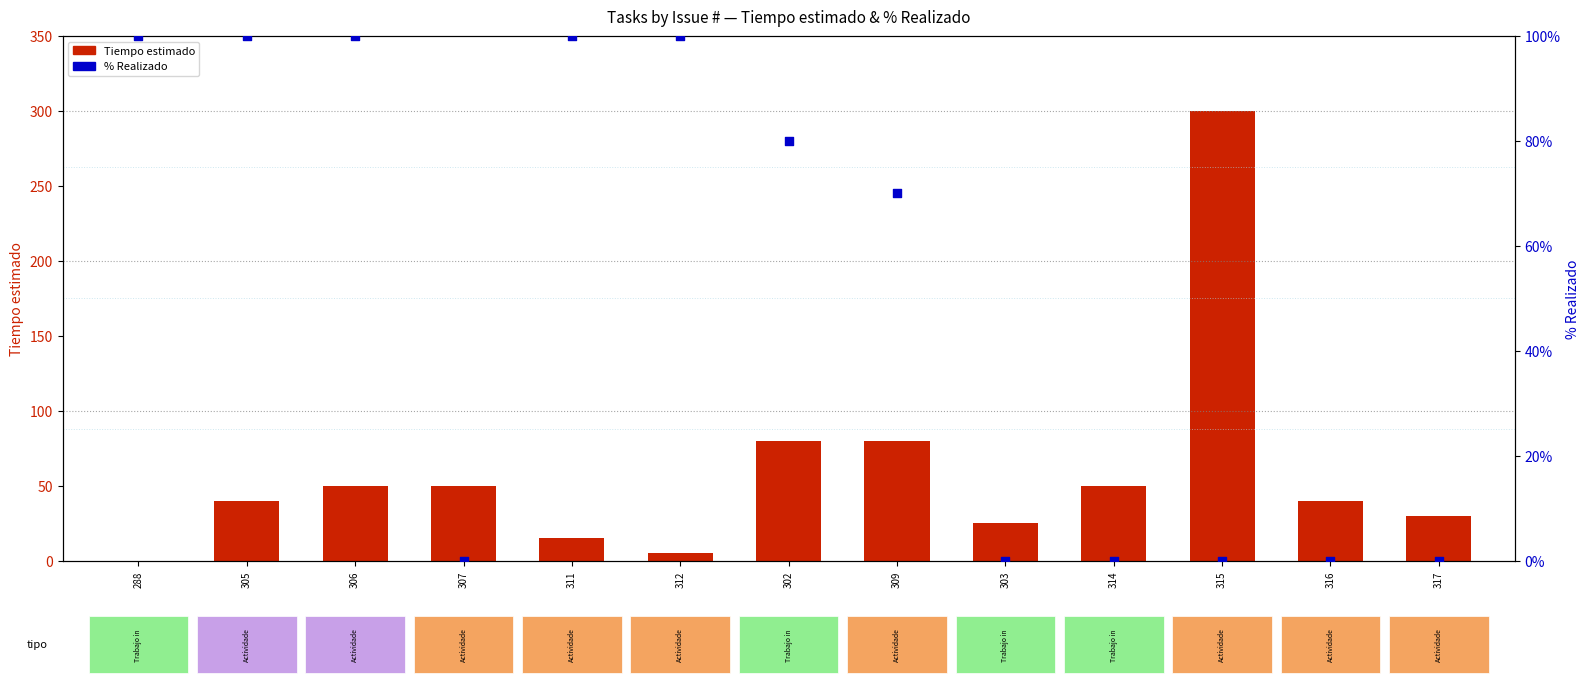

Which series has the largest Y range (max minus min)?

Tiempo estimado